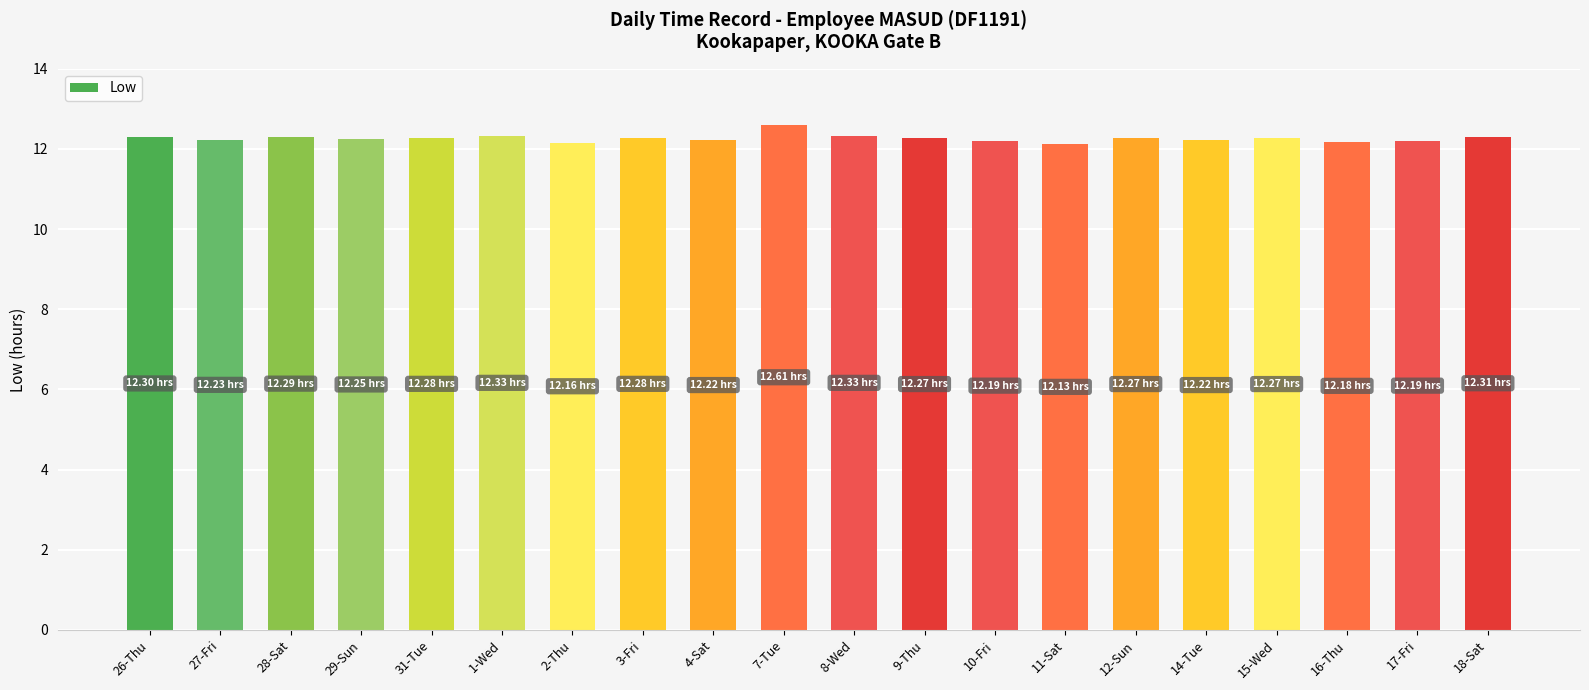

What is the difference between the values at 7-Tue and 15-Wed?

0.3